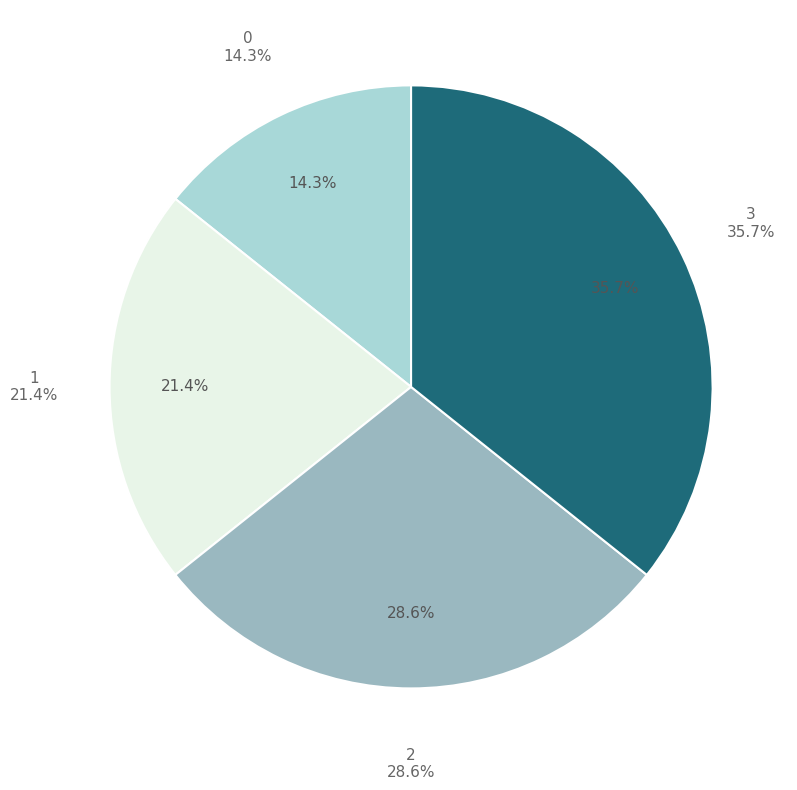

How many slices are in this pie chart?

4